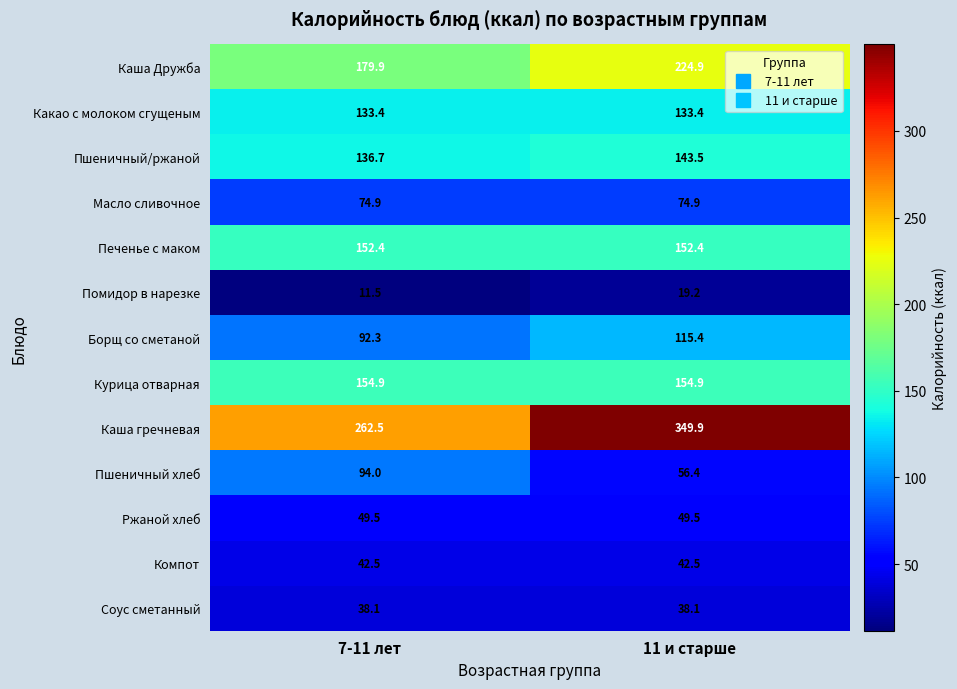

Rank the series by their maximum value, from lowest to highest.

Помидор в нарезке, Соус сметанный, Компот, Ржаной хлеб, Масло сливочное, Пшеничный хлеб, Борщ со сметаной, Какао с молоком сгущеным, Пшеничный/ржаной, Печенье с маком, Курица отварная, Каша Дружба, Каша гречневая